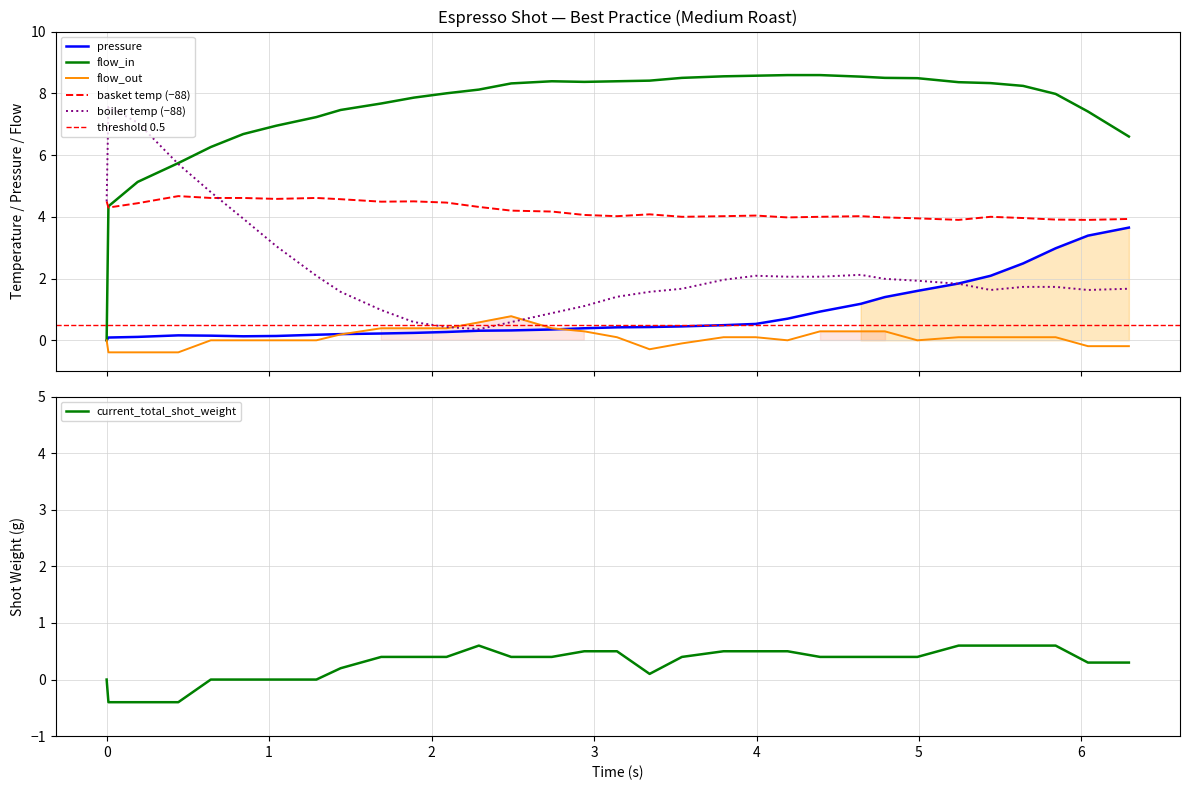

What is the minimum value for current_total_shot_weight?

-0.4